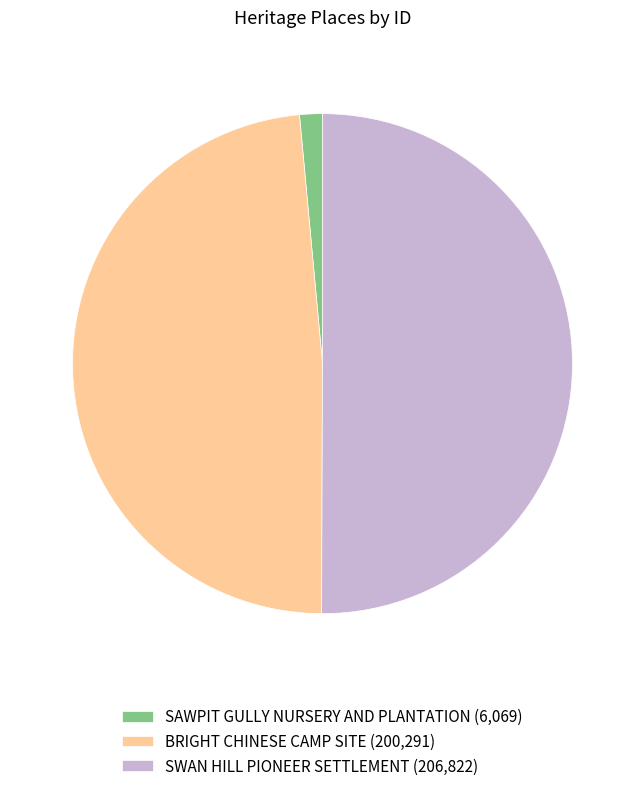

How many segments does this pie chart have?

3